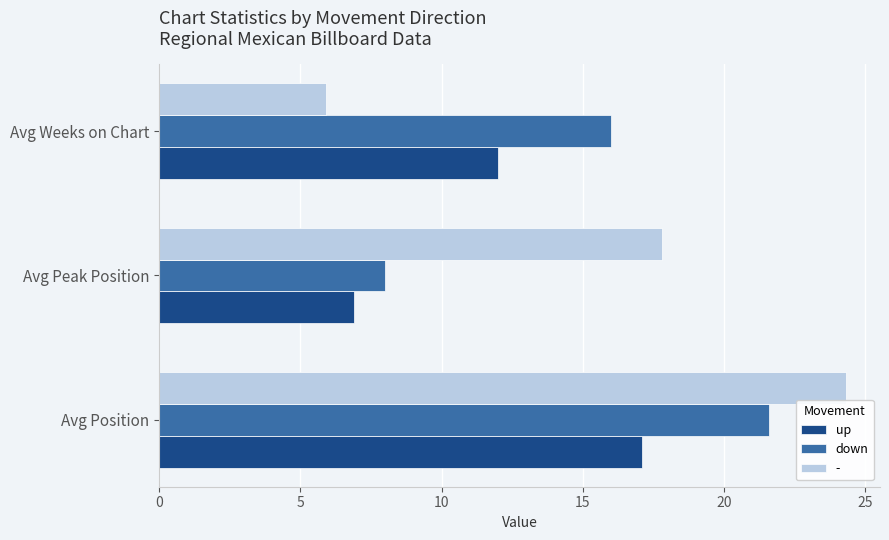

What is the average value of the up series?

12.0